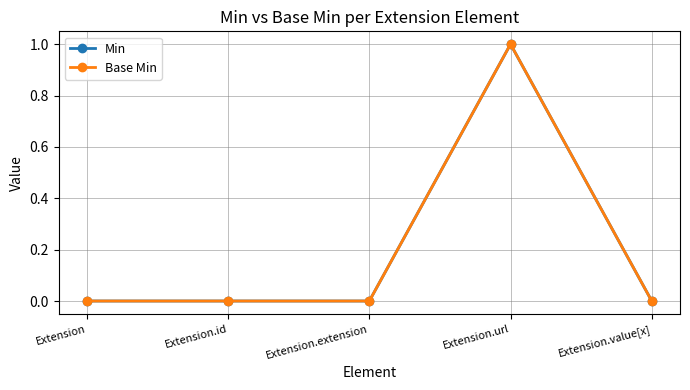

True or false: Min and Base Min intersect in this chart.

False